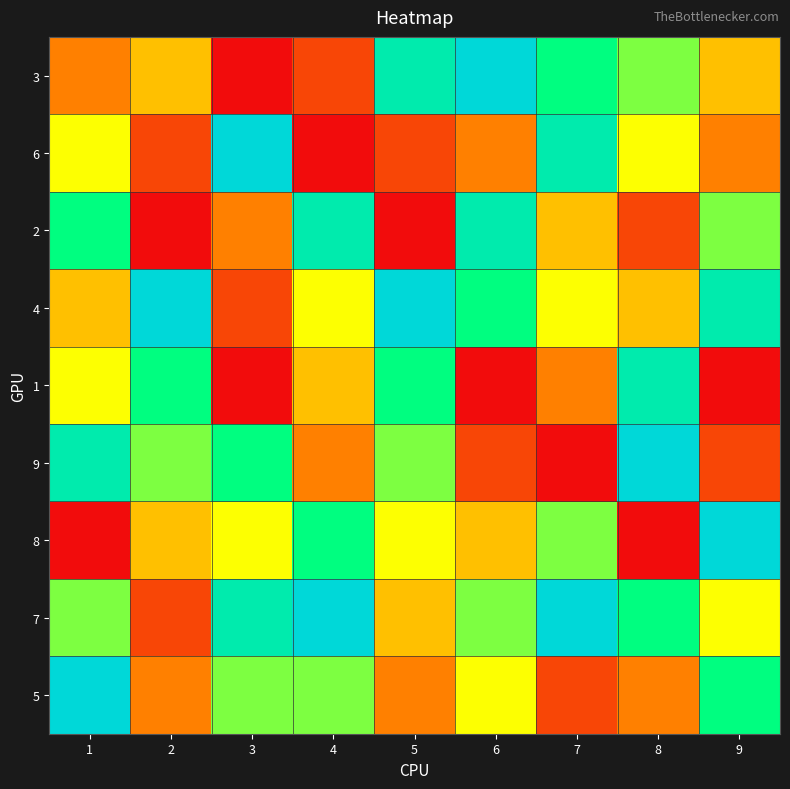

At 7, list the series in order from smallest to largest.

9, 5, 1, 2, 4, 8, 3, 6, 7